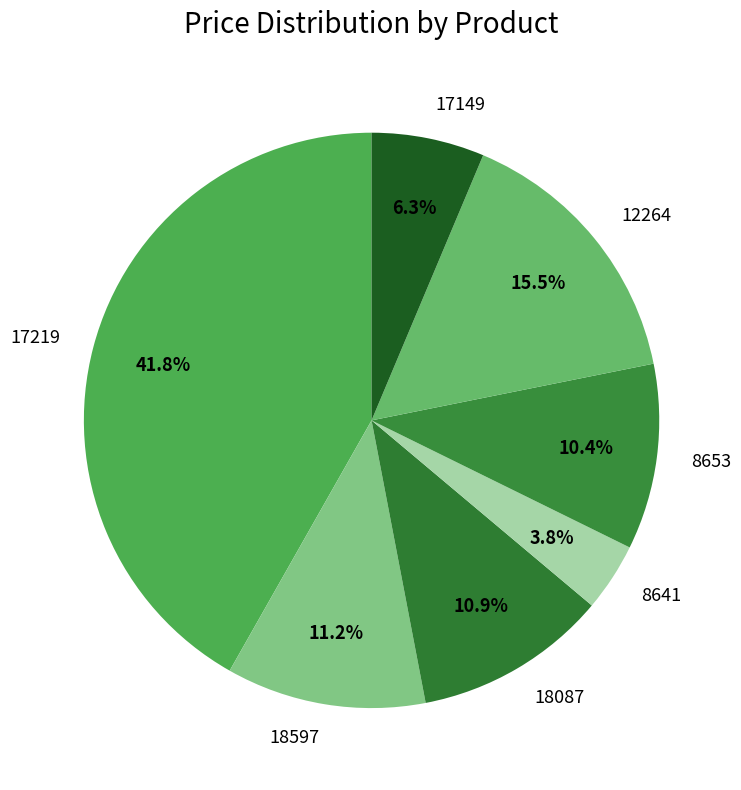

Approximately how many times larger is the value at 18087 compared to 17219?

0.3